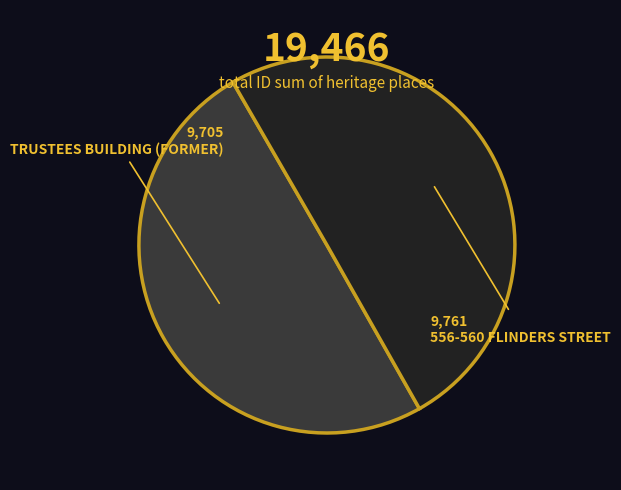

The TRUSTEES BUILDING (FORMER) slice represents 62% of the pie. True or false?

False